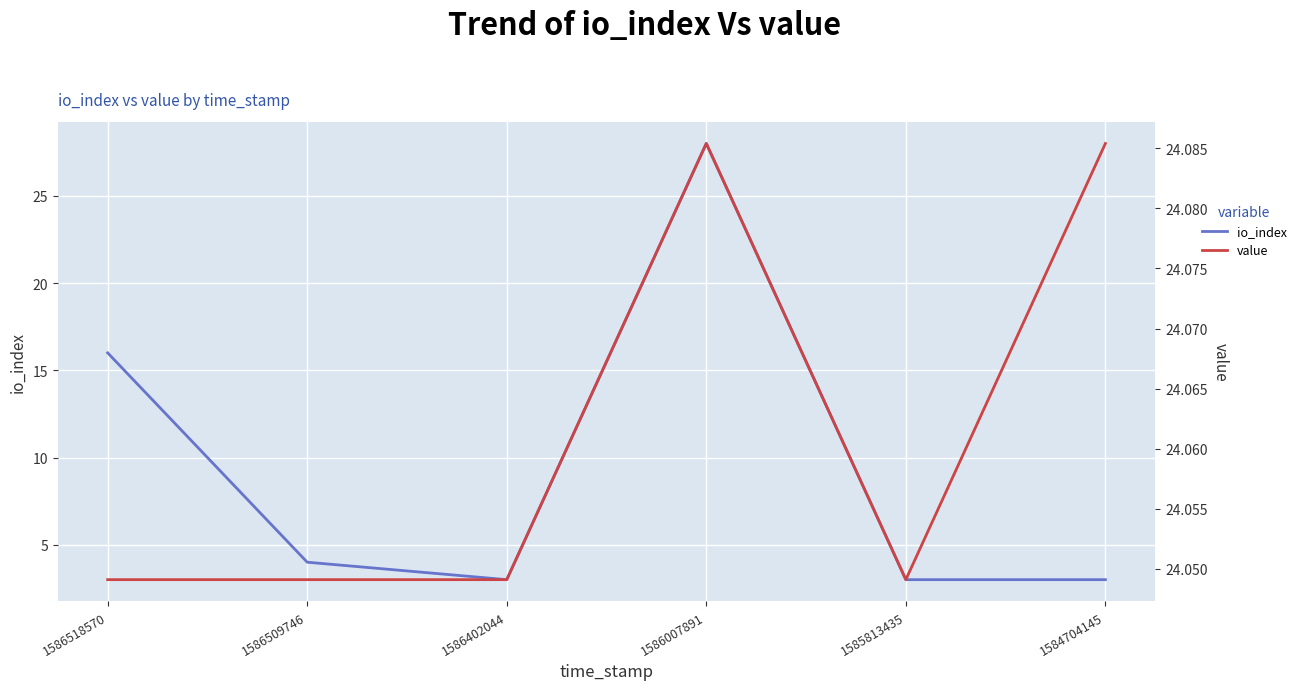

At which category does value reach its first local peak?

1586007891